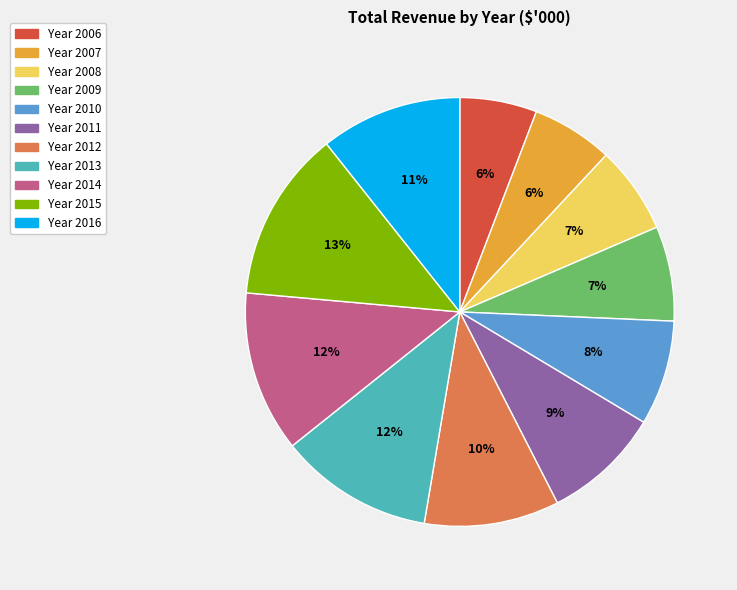

Count the number of slices in the pie.

11